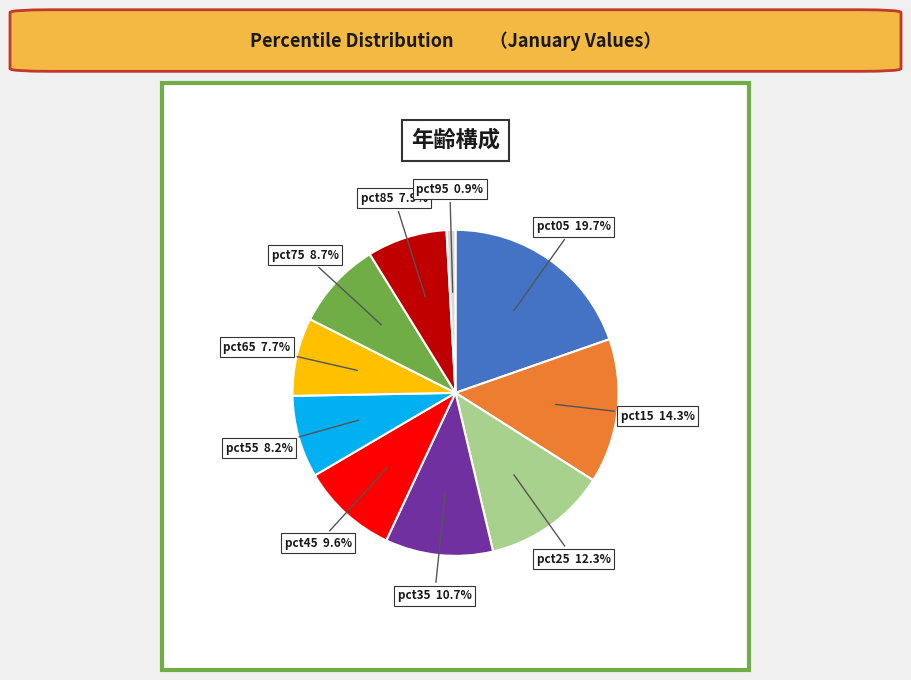

Which slice is the smallest?

pct95